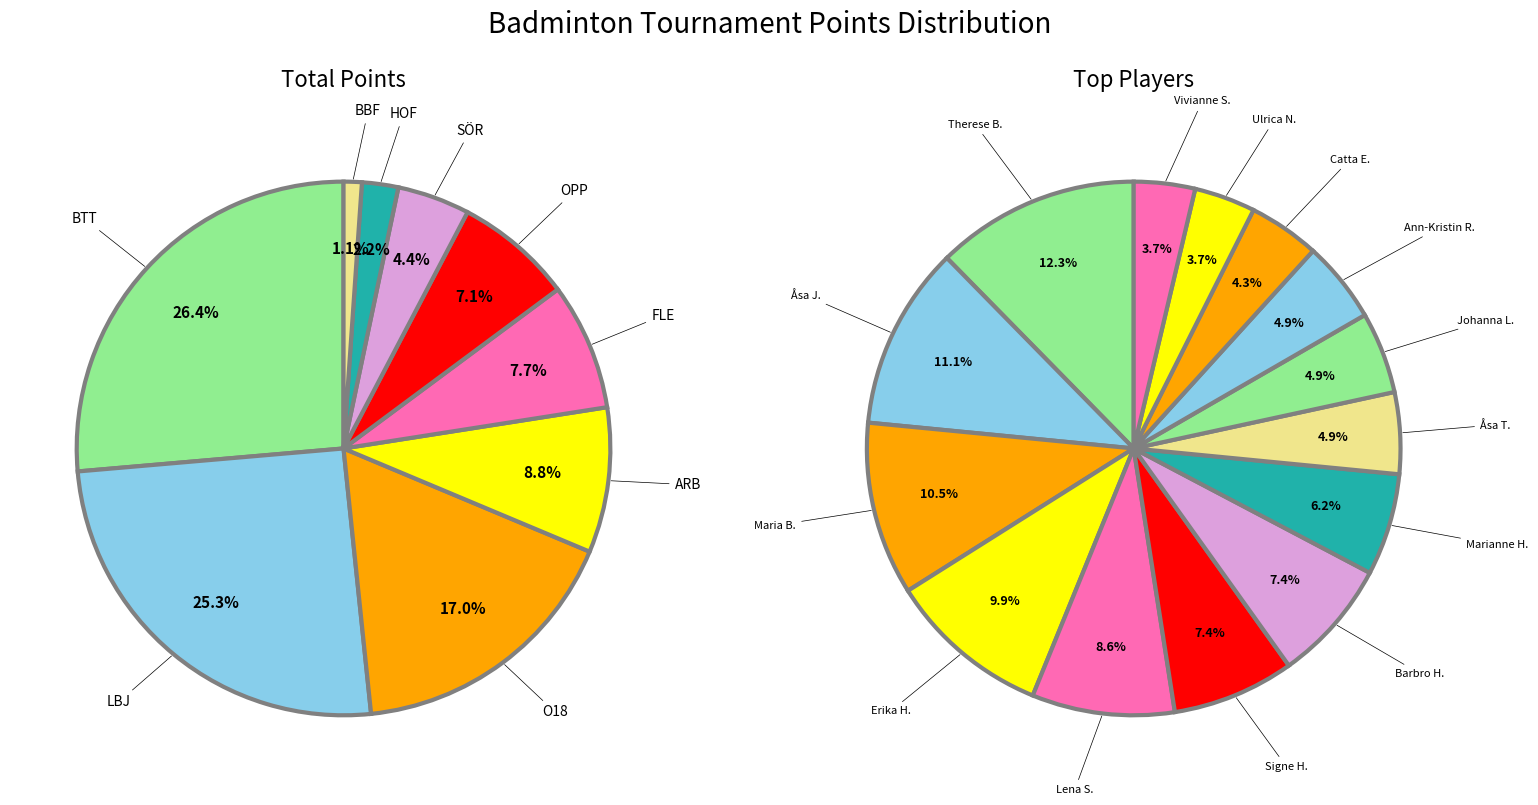

The FLE slice represents 14% of the pie. True or false?

False